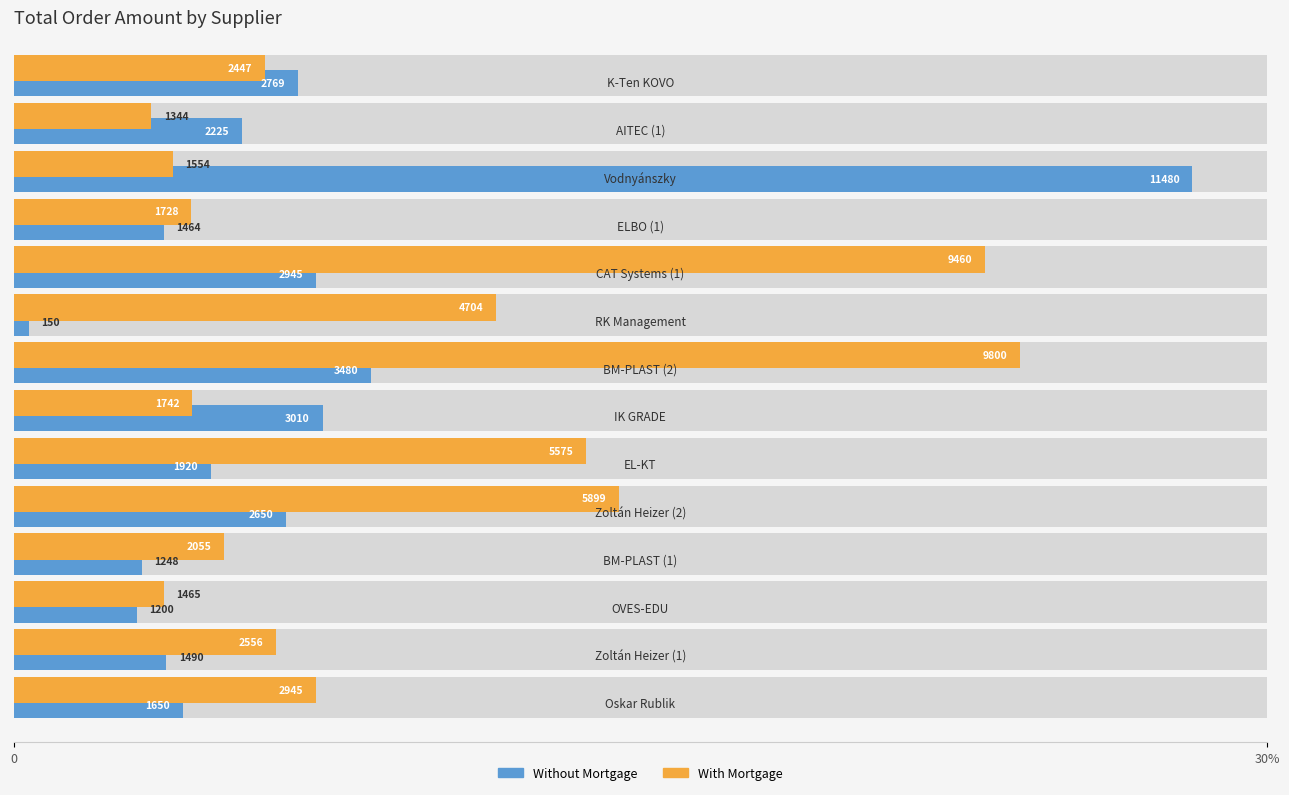

Rank the series by their maximum value, from highest to lowest.

Without Mortgage, With Mortgage